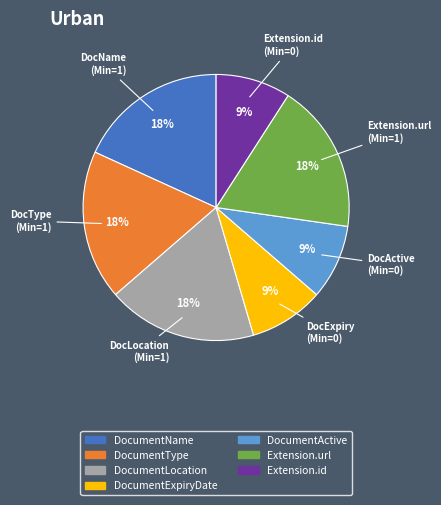

Which has a higher value, Extension.id or DocumentName?

DocumentName